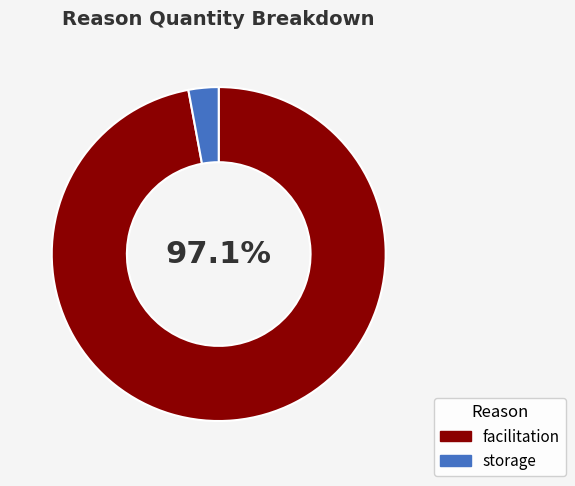

To the nearest percent, what is the difference between the largest and smallest slice percentages?

94%